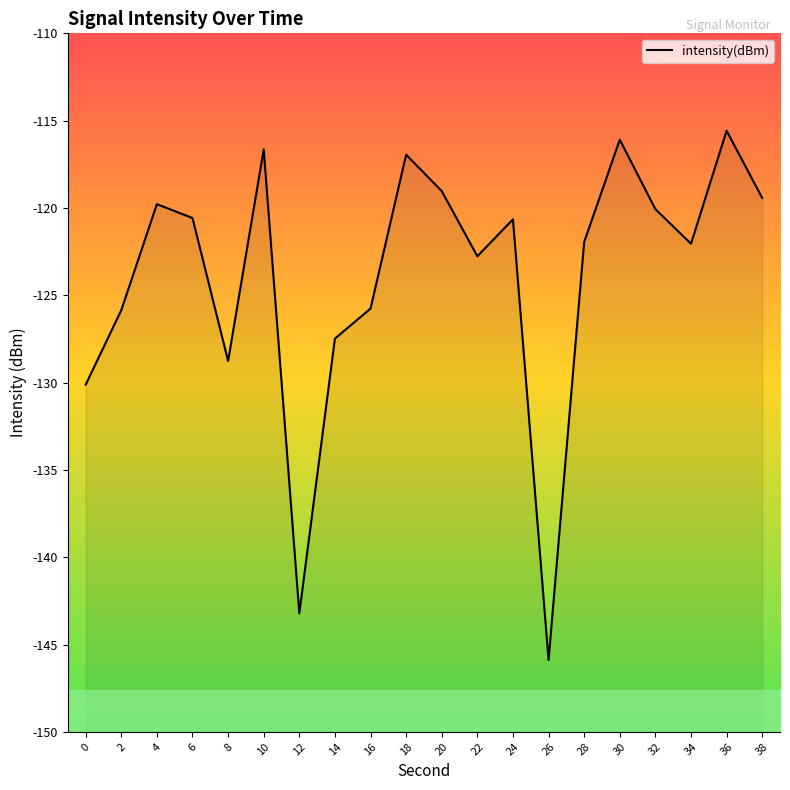

How many points are higher than both their immediate neighbors (excluding endpoints)?

6